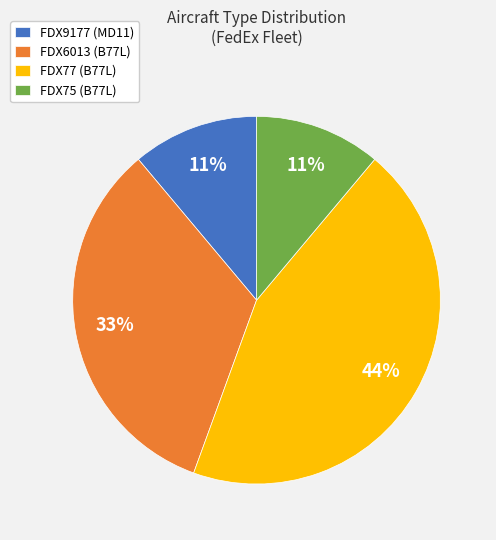

Is it true that FDX6013 (B77L) is 39% of the pie?

False